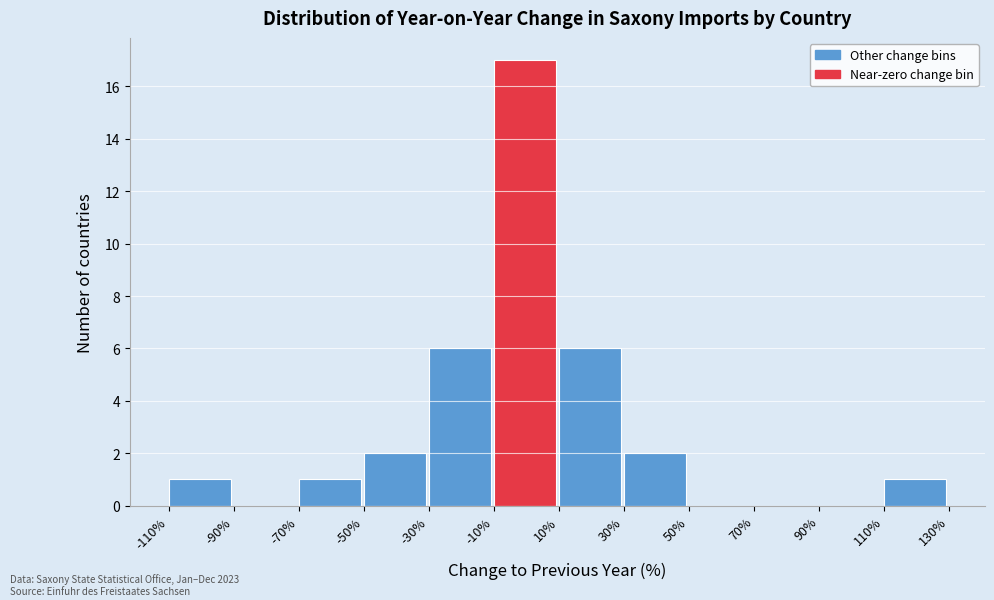

Over which range of the x-axis is the bar tallest?

-10% to 10%